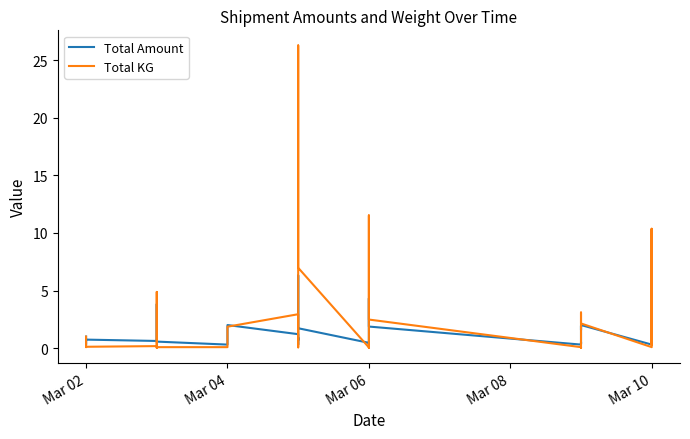

Reading left to right, transcribe all the data shown in this chart.

Total Amount: 1.0	0.4	0.3	0.7	0.6	0.5	3.8	0.6	0.3	0.6	2.0	1.2	0.3	0.4	0.9	0.7	6.3	1.7	0.5	0.3	0.7	3.9	4.3	1.9	0.3	0.4	0.5	0.4	1.9	1.6	2.0	0.3	0.7	2.5	0.6	0.8	2.4	0.7	1.4	2.3
Total KG: 1.0	0.1	0.1	0.1	0.2	0.0	4.9	0.1	0.1	0.1	1.9	2.9	0.1	0.1	0.1	2.2	26.3	7.0	0.1	0.0	0.2	0.4	11.5	2.5	0.1	0.1	0.1	0.0	0.9	3.1	2.1	0.1	0.5	10.4	0.3	1.1	10.3	0.4	1.1	3.1